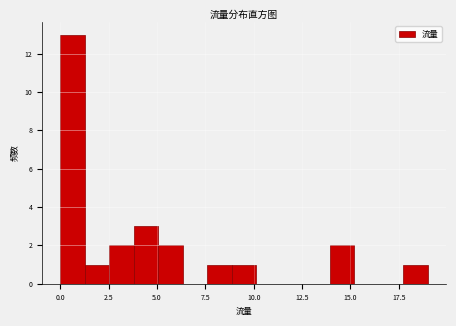

Around what value on the x-axis is the tallest bar? Give the approximate position of its centre, as read against the axis.

0.5